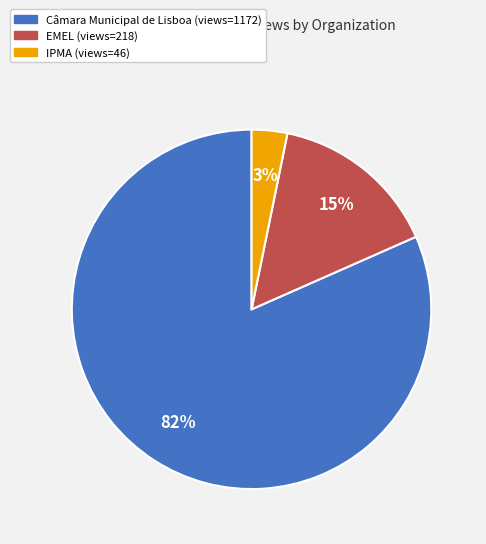

Is there a majority slice in this chart?

Yes